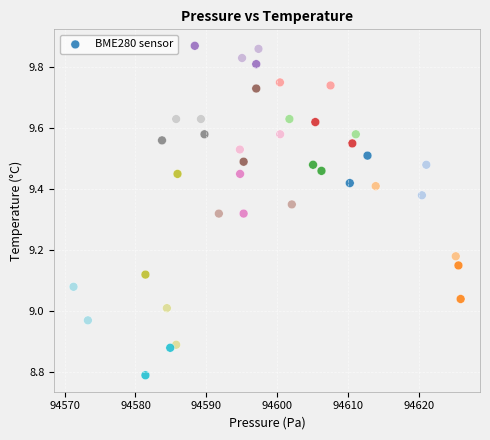

What is the range of Y values (max minus min)?

1.1